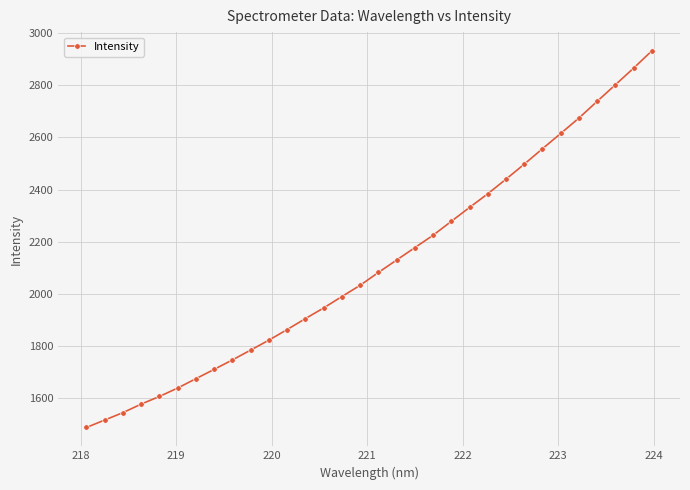

What is the value of the 9th point from the left?

1747.0